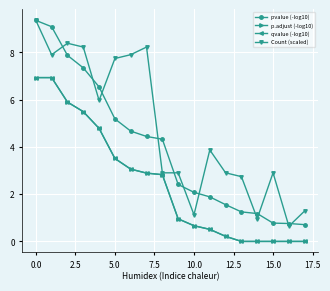

True or false: qvalue (-log10) and Count (scaled) cross at least once.

False